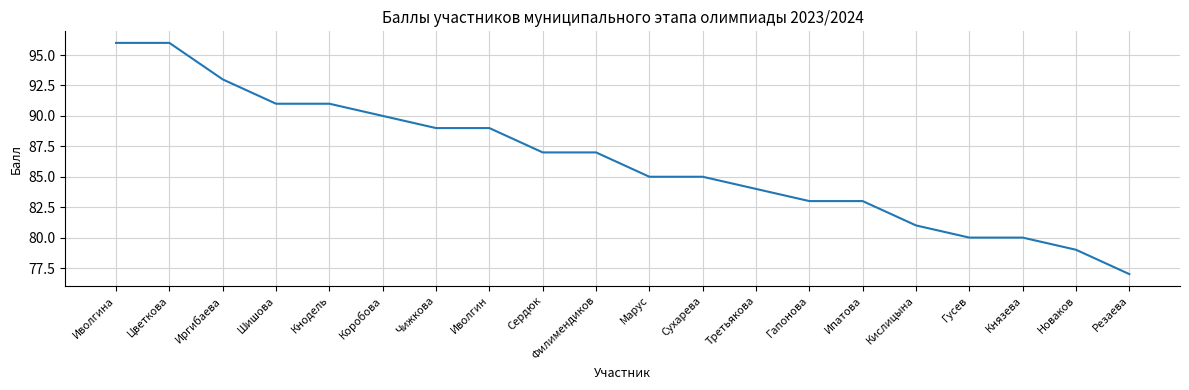

What value does the data have at Сухарева, to the nearest 5?

85